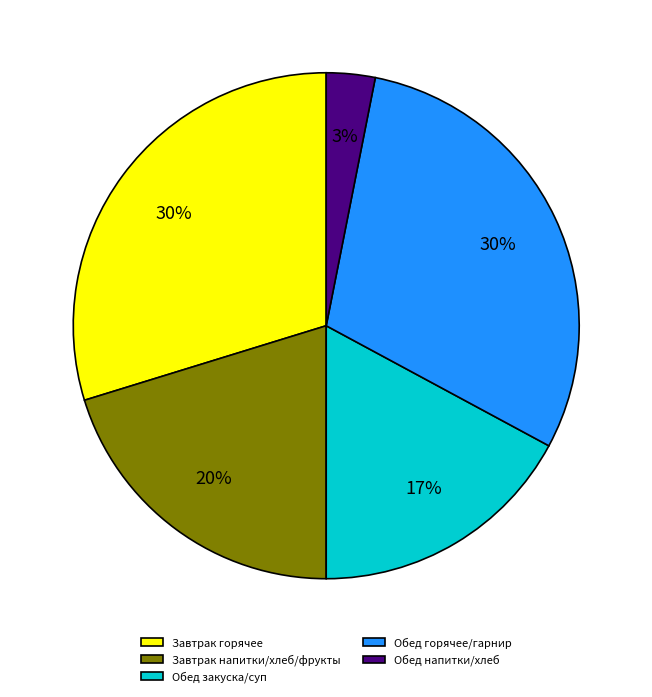

Is there any slice that represents more than half of the pie?

No